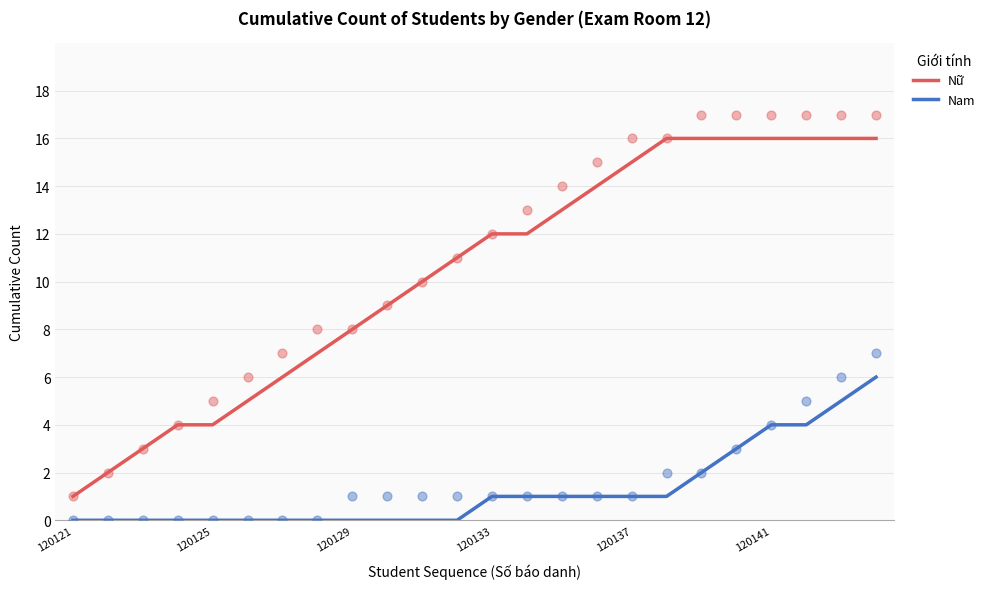

Which series has the widest spread of Y values?

Nữ